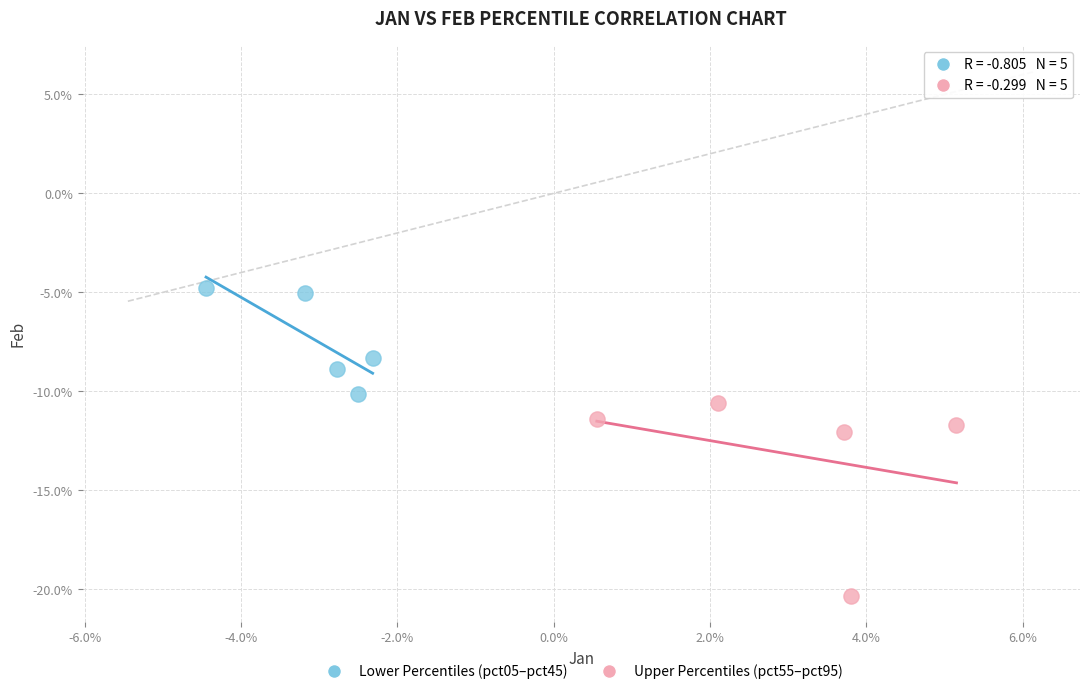

Which series reaches the minimum Y coordinate?

Upper Percentiles (pct55–pct95)